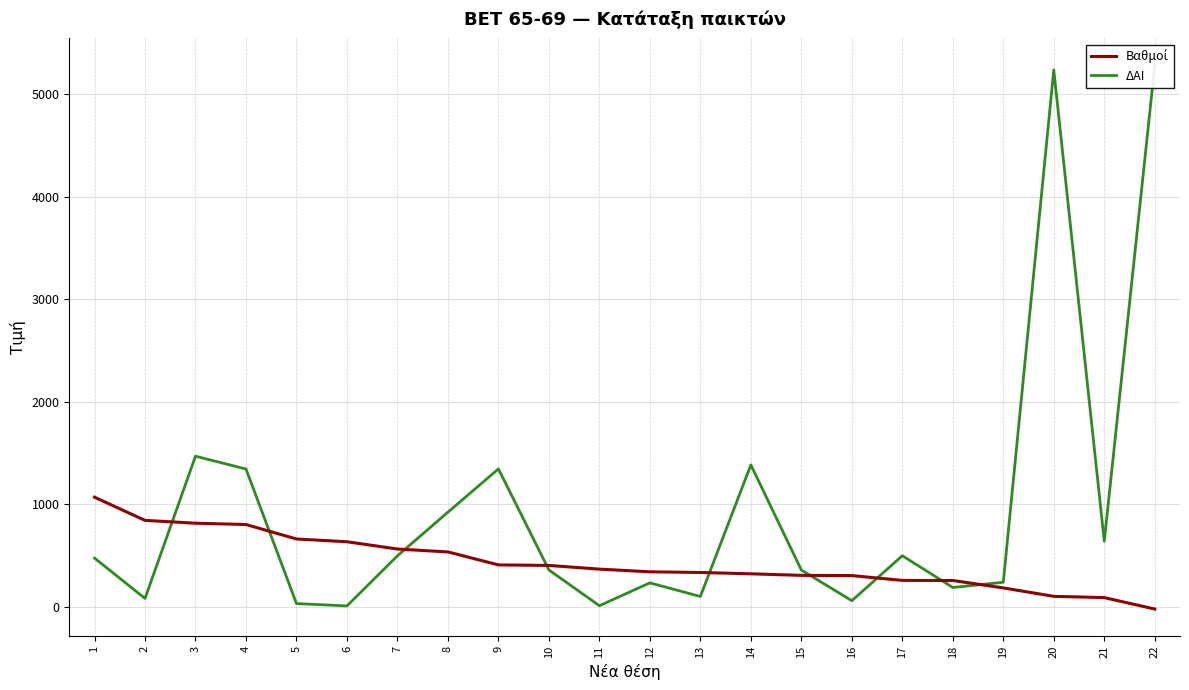

What is the total value across all series at 17?

751.2